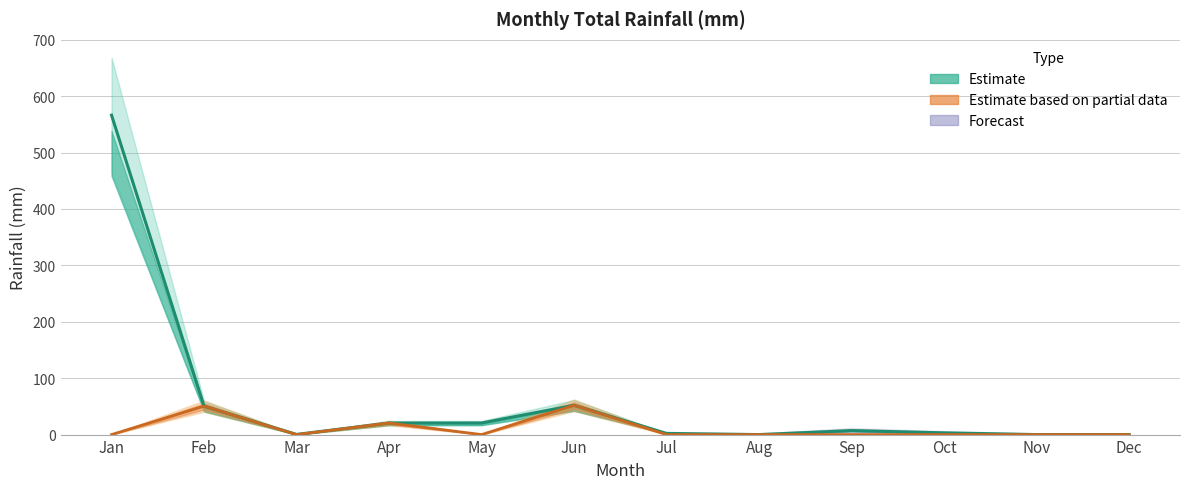

What is the value of the 7th point from the left?

2.0